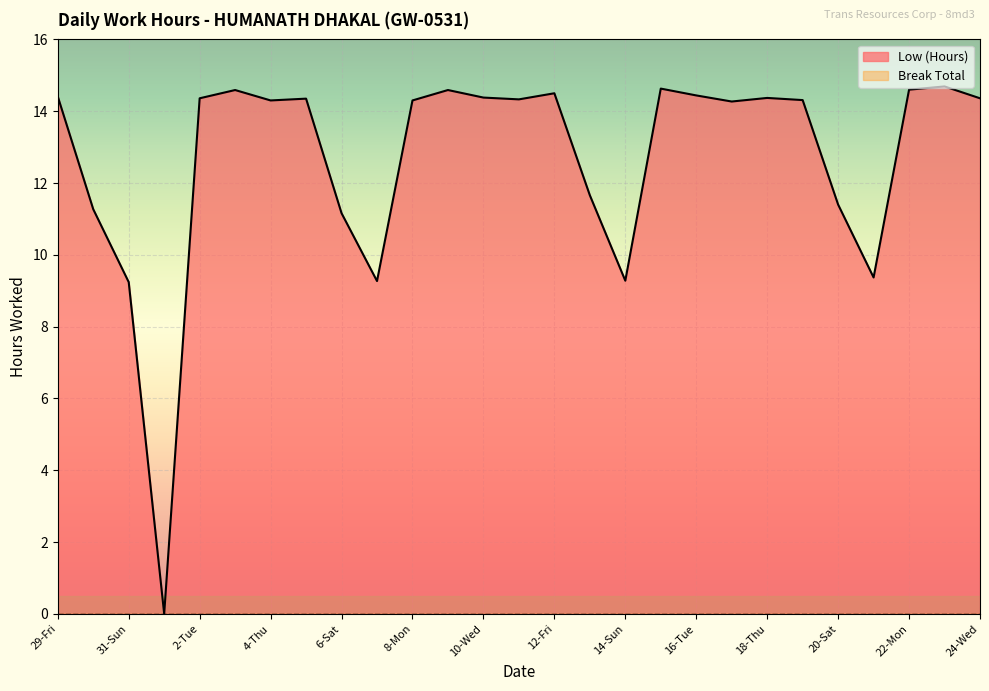

The chart shows a value of 14.3 at 11-Thu. True or false?

True